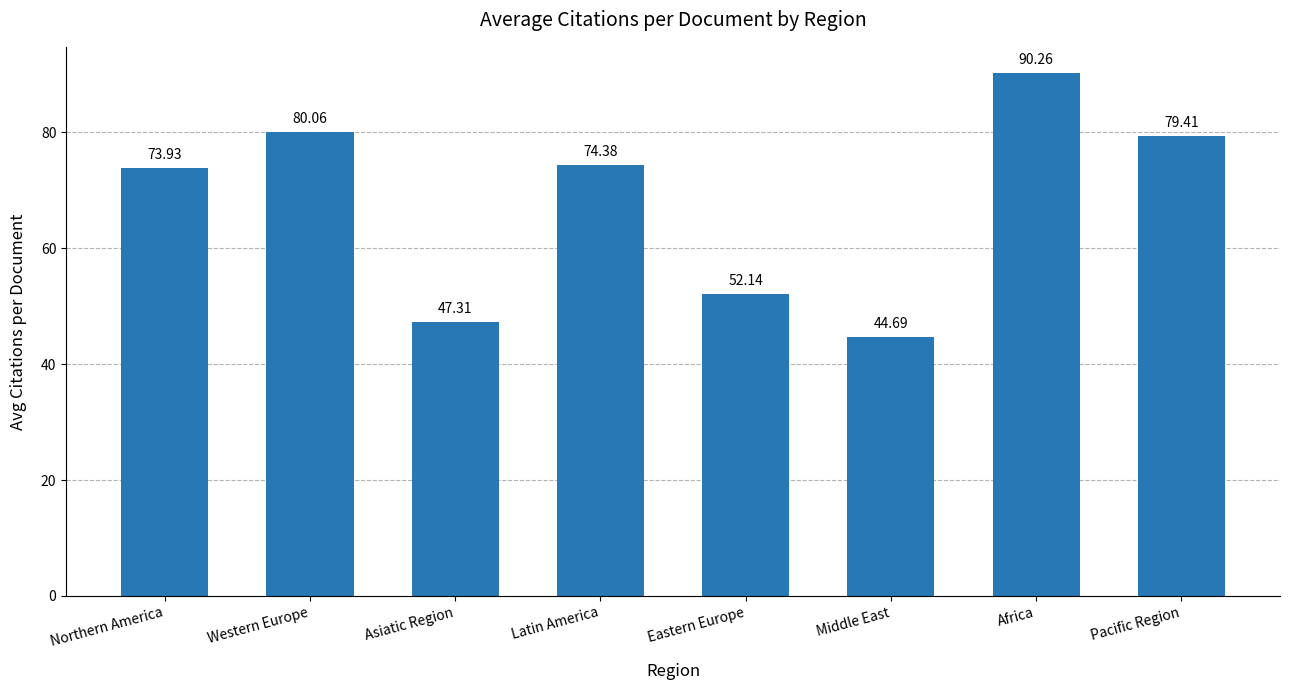

What is the sum of all values?

542.2